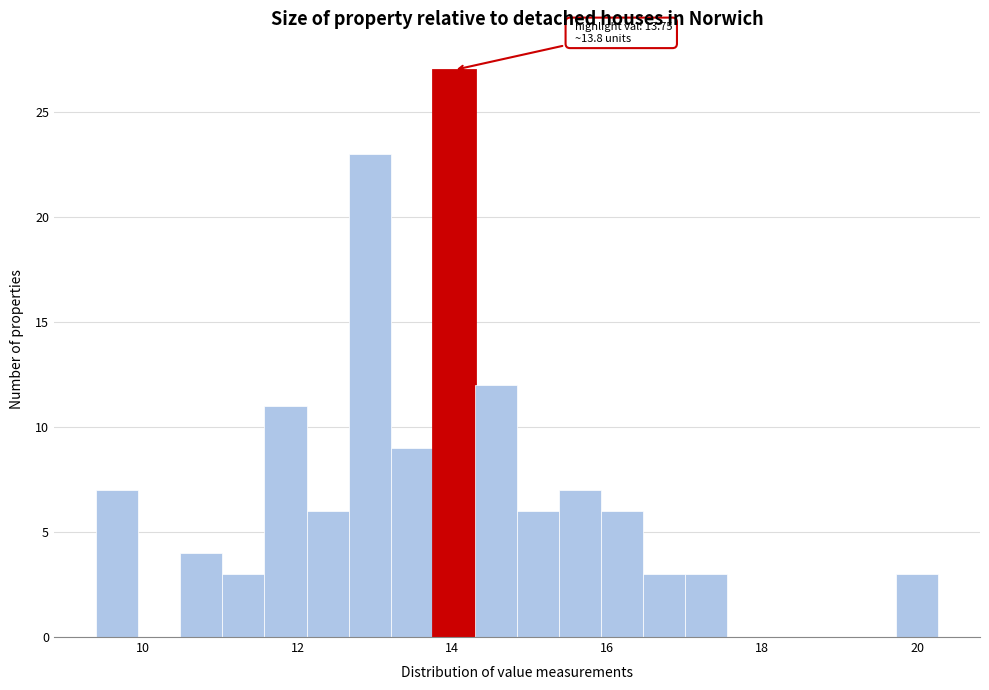

Around what value on the x-axis is the tallest bar? Give the approximate position of its centre, as read against the axis.

14.0